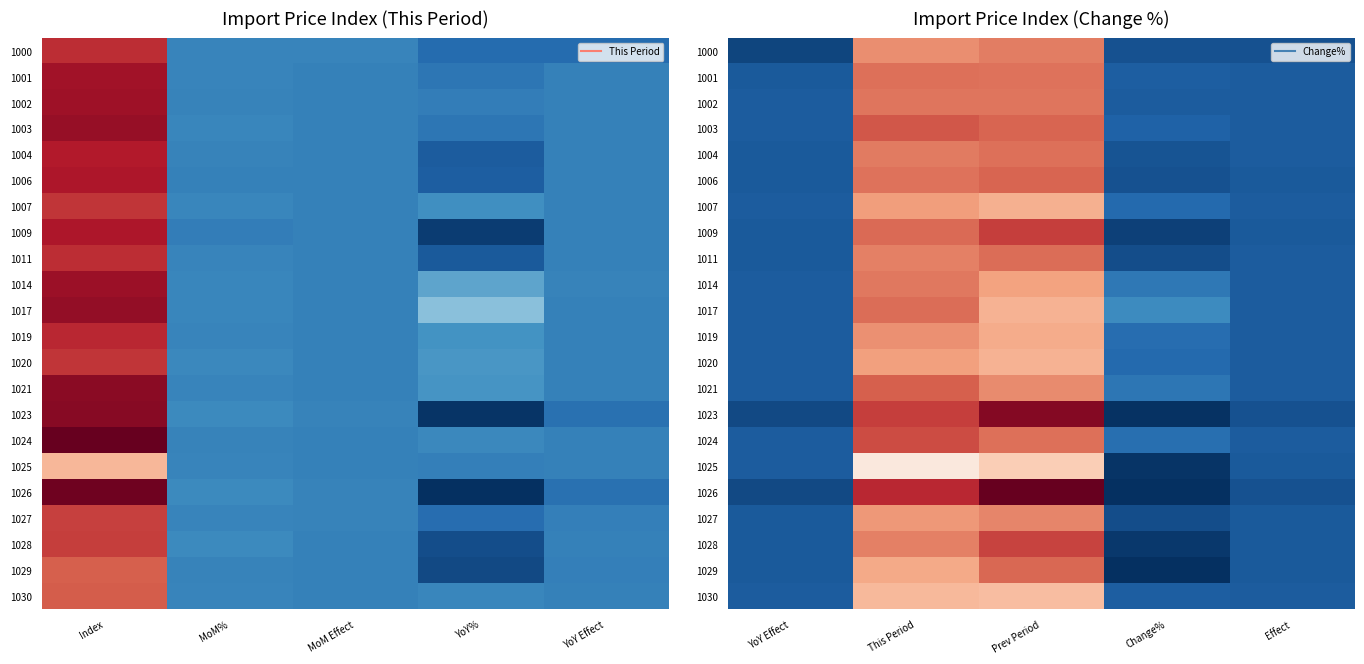

What is the difference between the 1004 values at Change% and Effect?

2.3